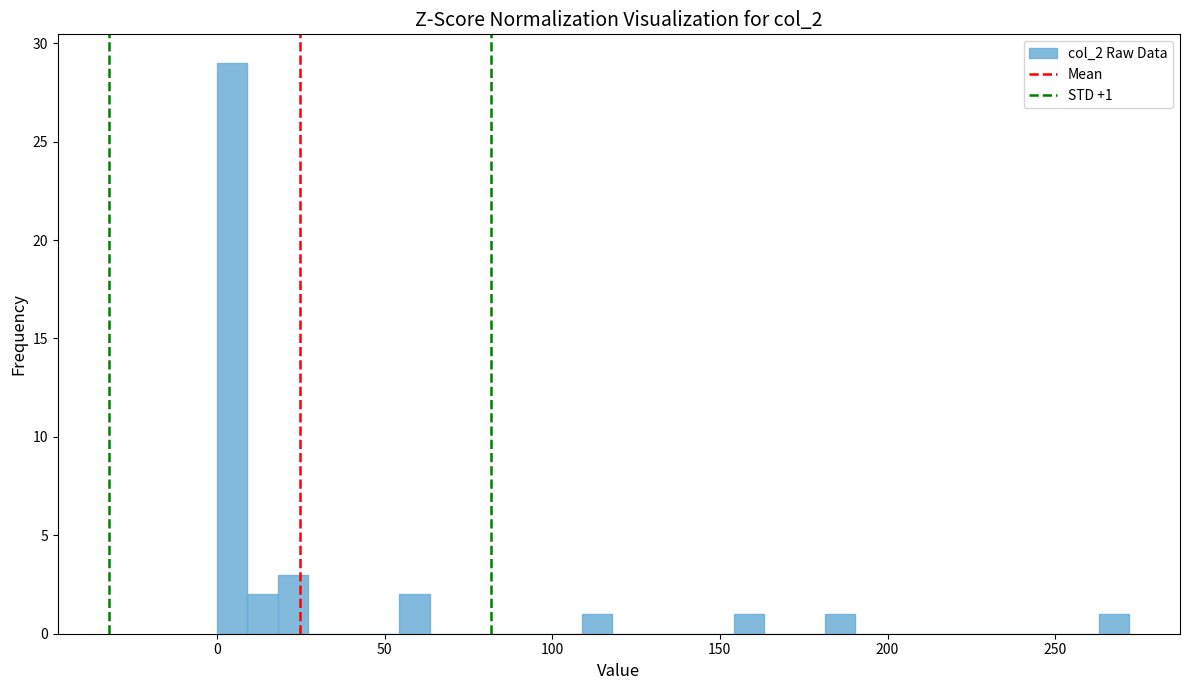

Read against the x-axis, roughly where is the centre of the tallest bar?

5